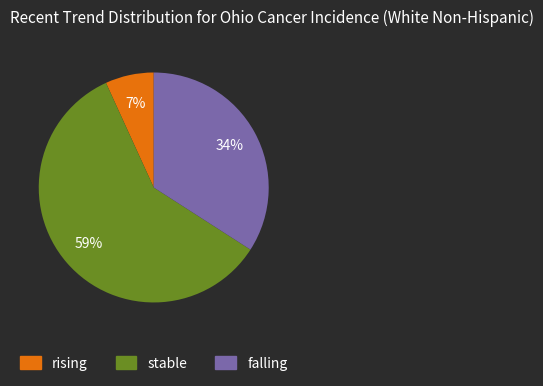

To the nearest percent, what percentage of the pie is falling?

34%